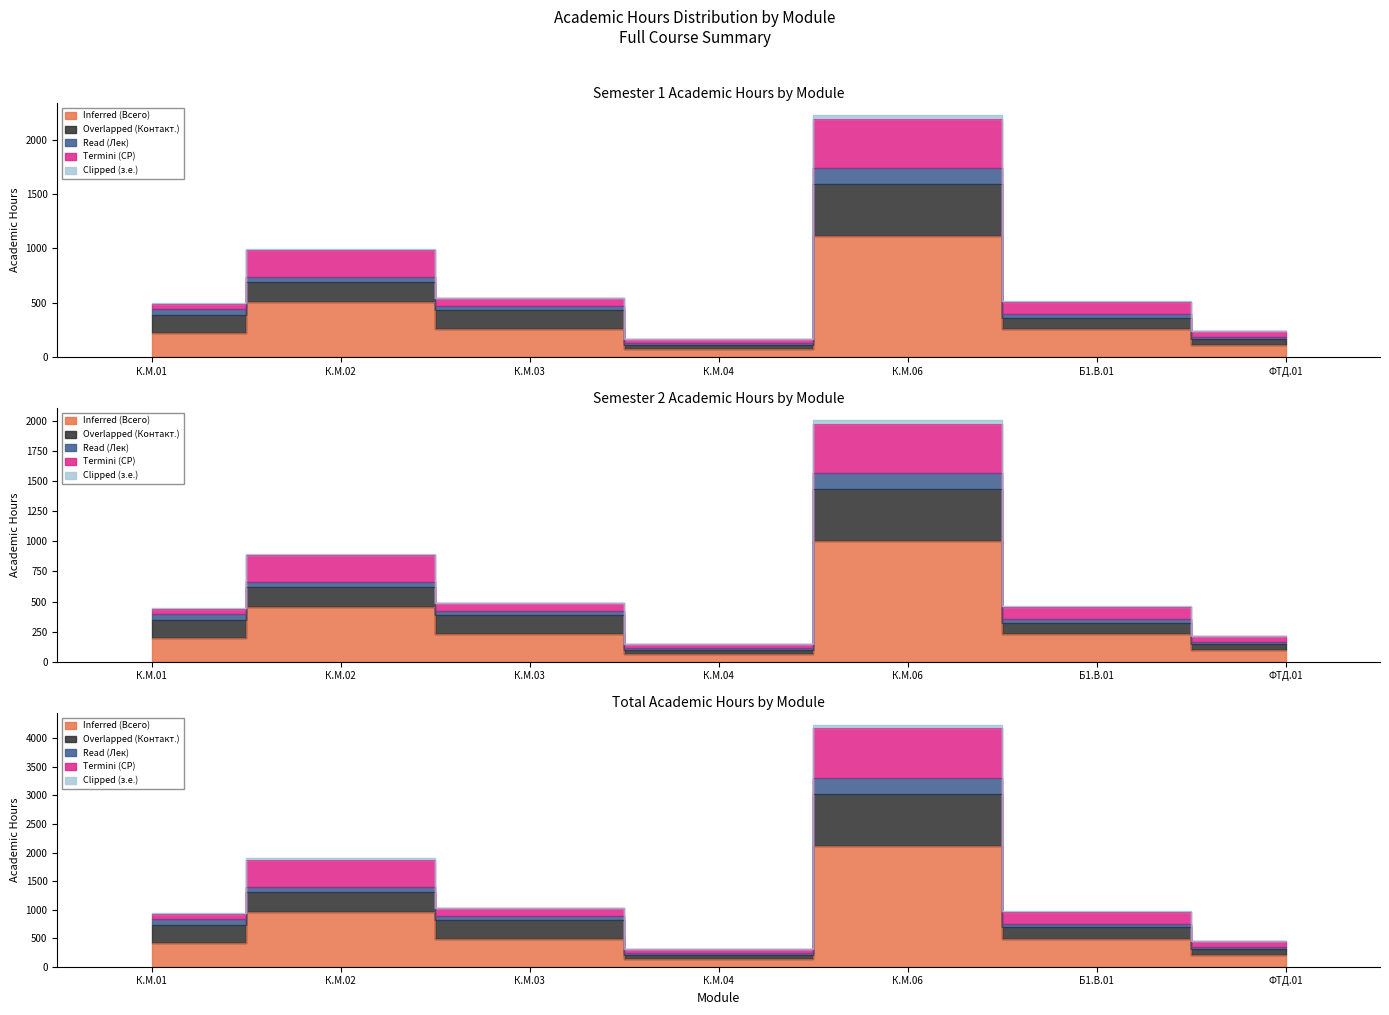

True or false: Inferred (Всего) and Clipped (з.е.) cross at least once.

False